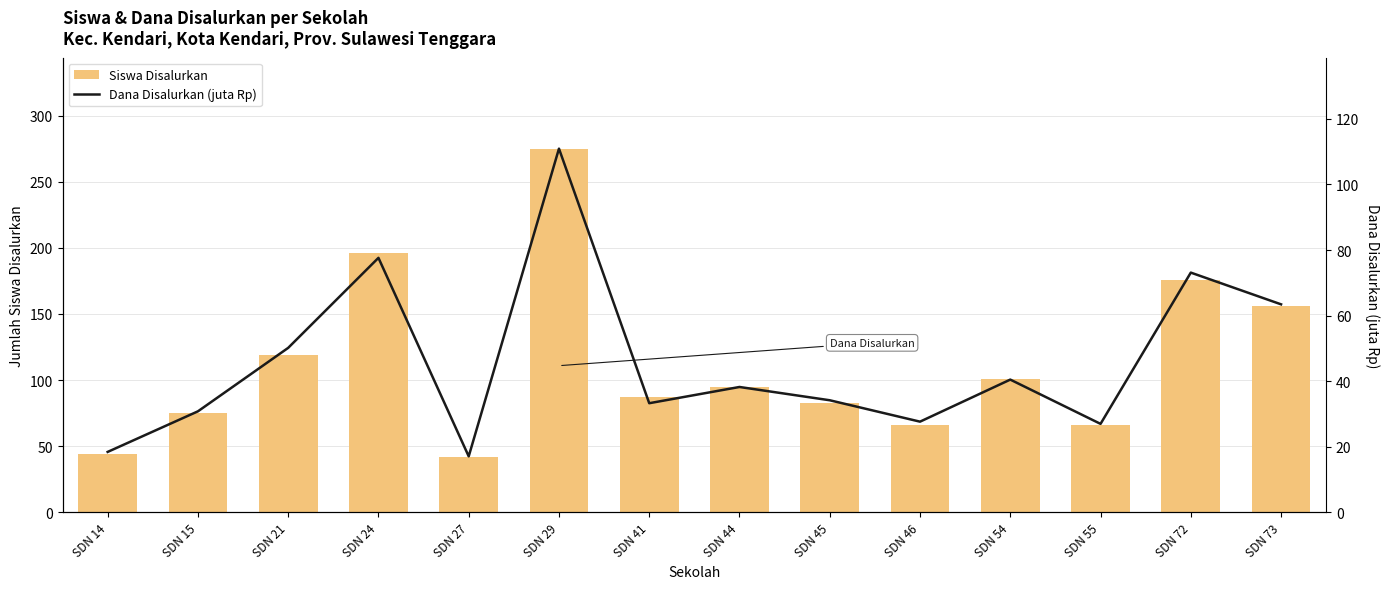

What is the difference between the second highest and minimum values in the Siswa Disalurkan series?

154